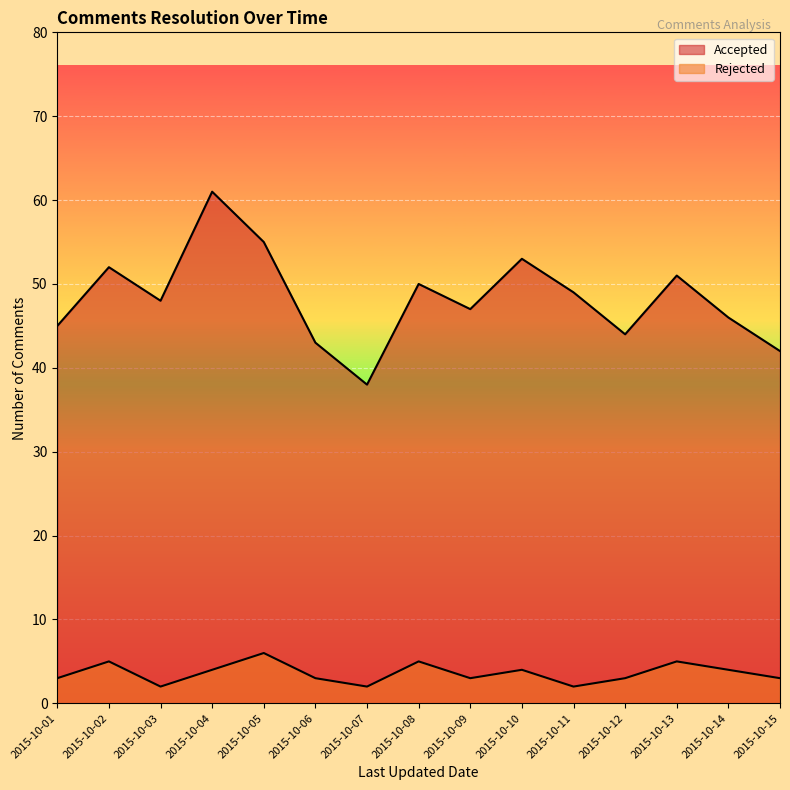

True or false: Accepted has a value of 47 at 2015-10-09.

True